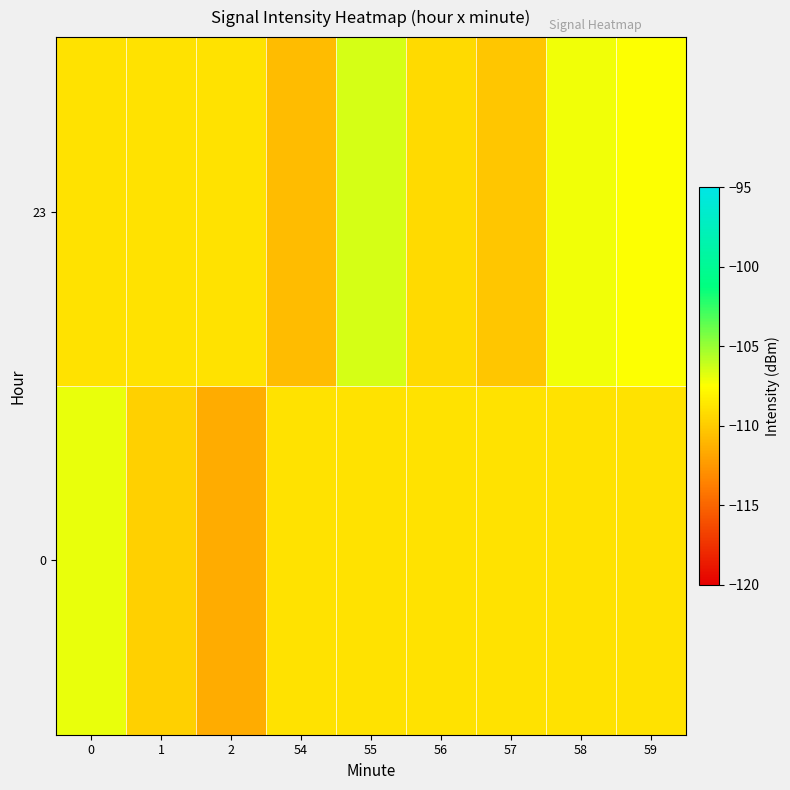

Reading left to right, list all the values displayed in this chart.

0: 0=-107.0	1=-109.8	2=-111.6	54=-108.9	55=-108.9	56=-108.9	57=-108.9	58=-108.9	59=-108.9
23: 0=-108.9	1=-108.9	2=-108.9	54=-110.8	55=-106.4	56=-109.4	57=-110.3	58=-107.1	59=-107.4